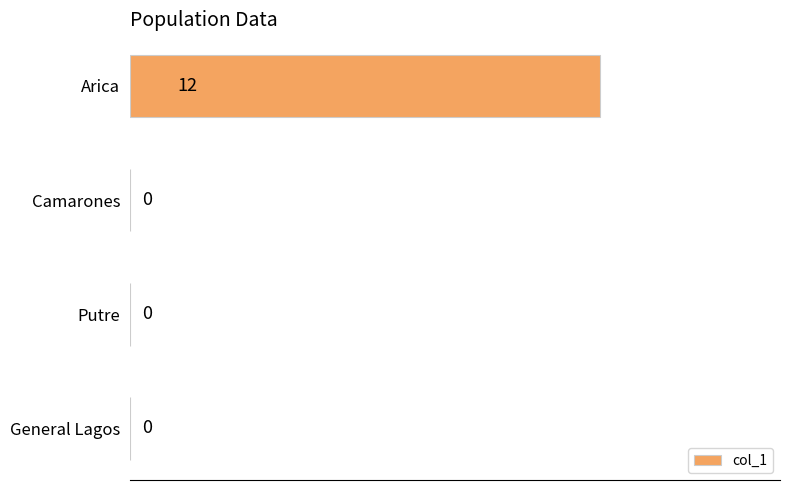

What is the greatest value displayed?

12